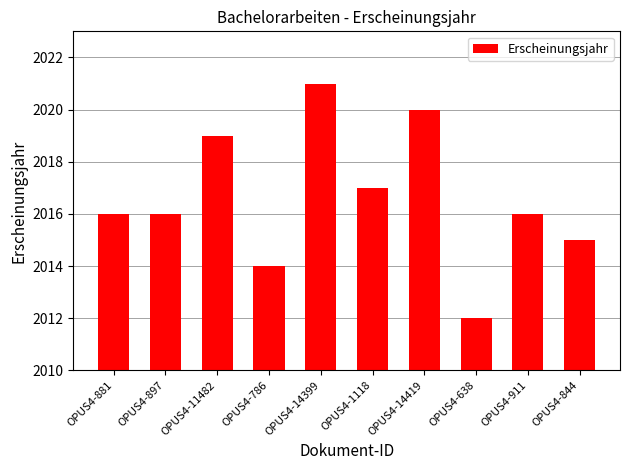

What is the difference between the maximum and second lowest values?

7